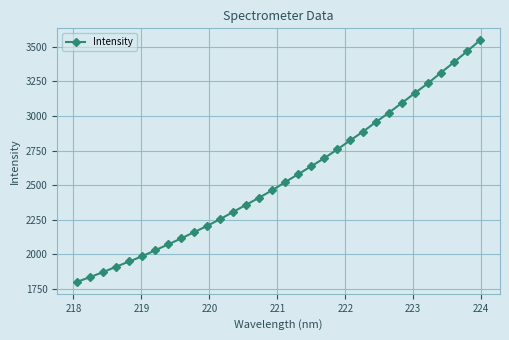

How many lines are shown in the chart?

1